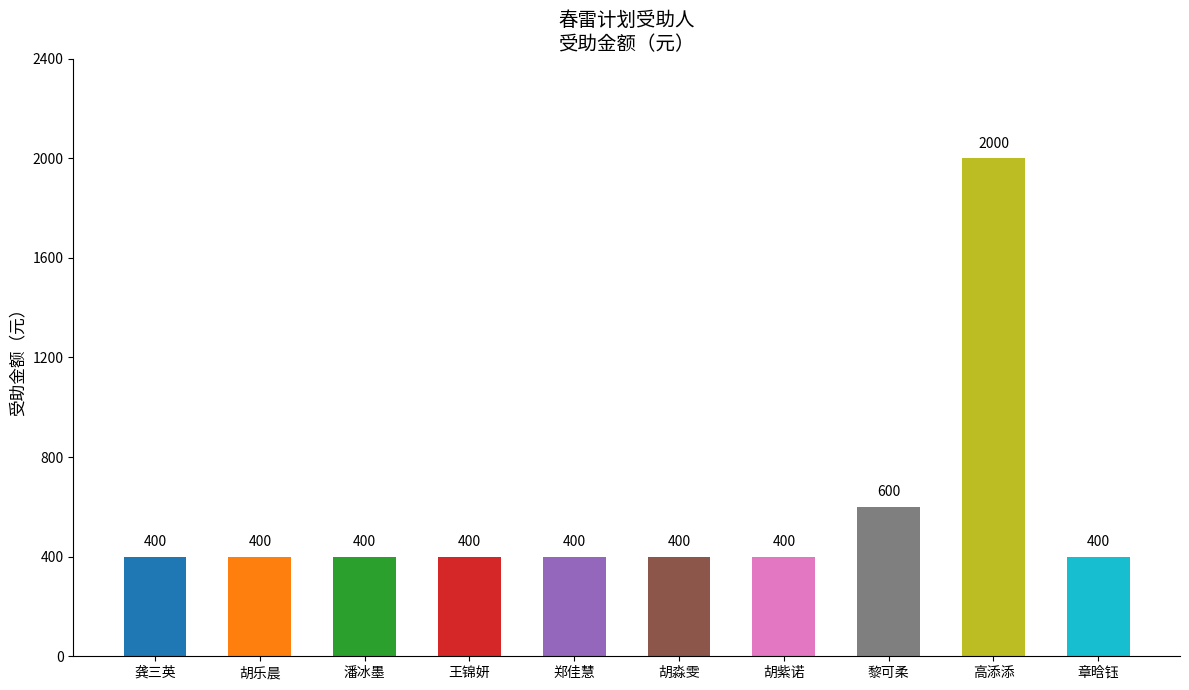

How many bars are there in total?

10